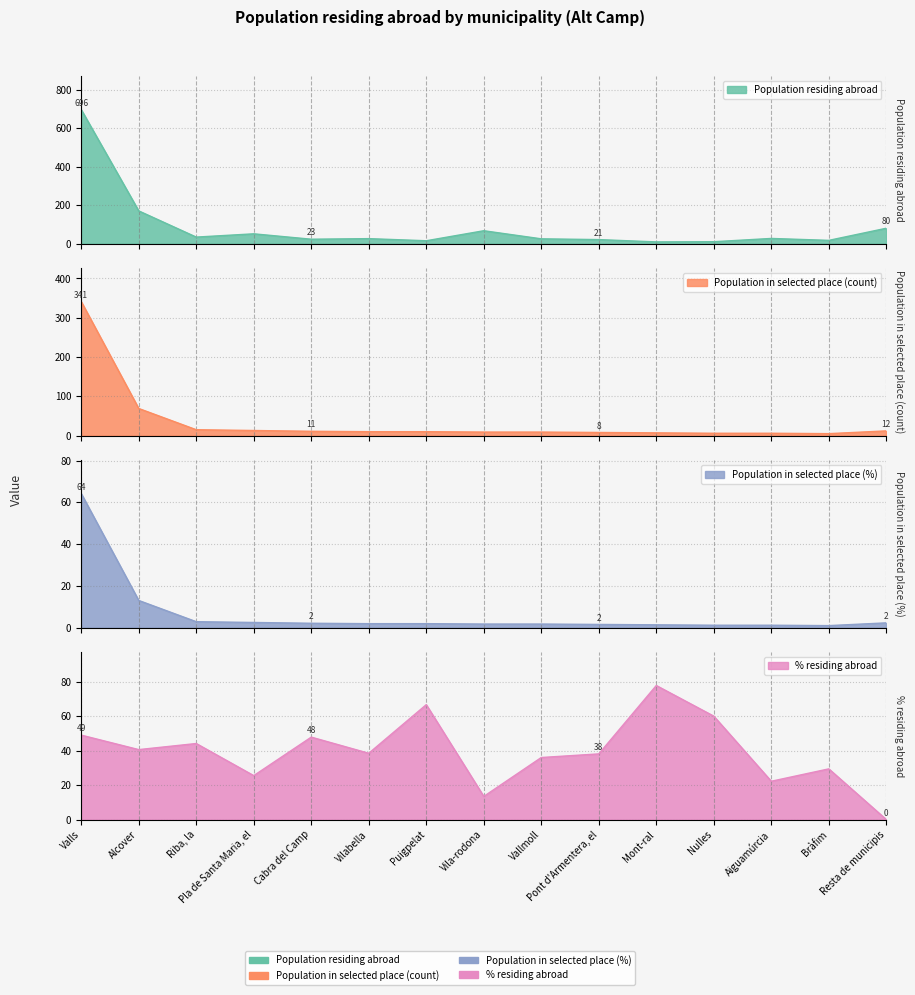

What is the minimum value for Population residing abroad?

9.0